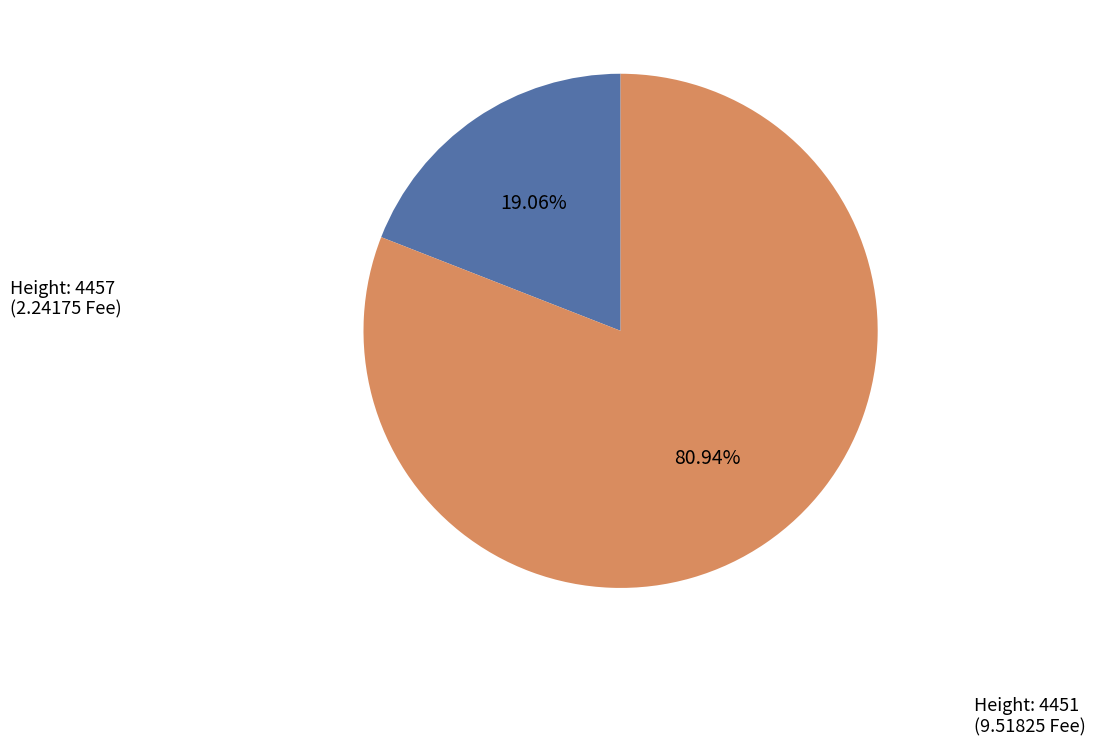

Count the number of slices in the pie.

2